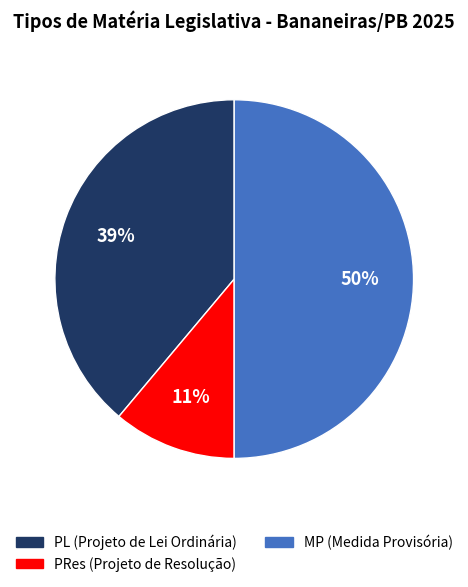

To the nearest percent, what portion does PL (Projeto de Lei Ordinária) represent?

39%